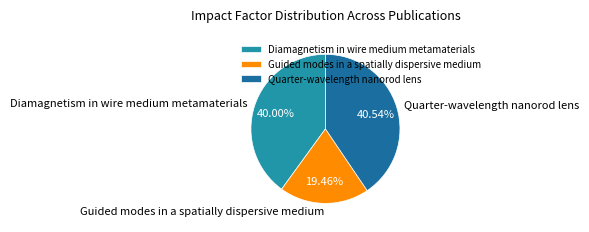

How many segments does this pie chart have?

3